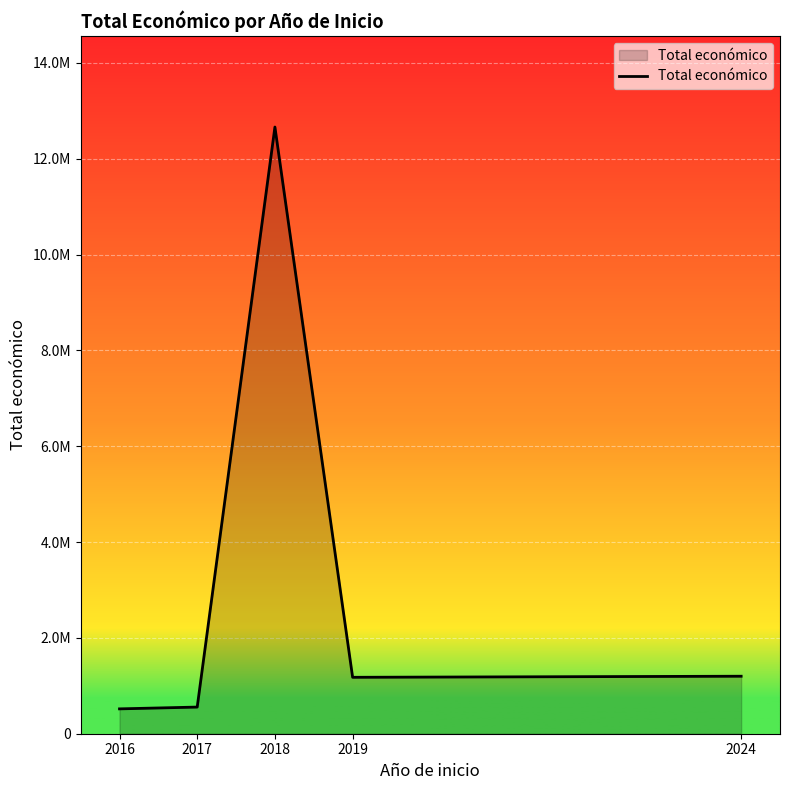

List the labels in order of value, largest first.

2018, 2024, 2019, 2017, 2016